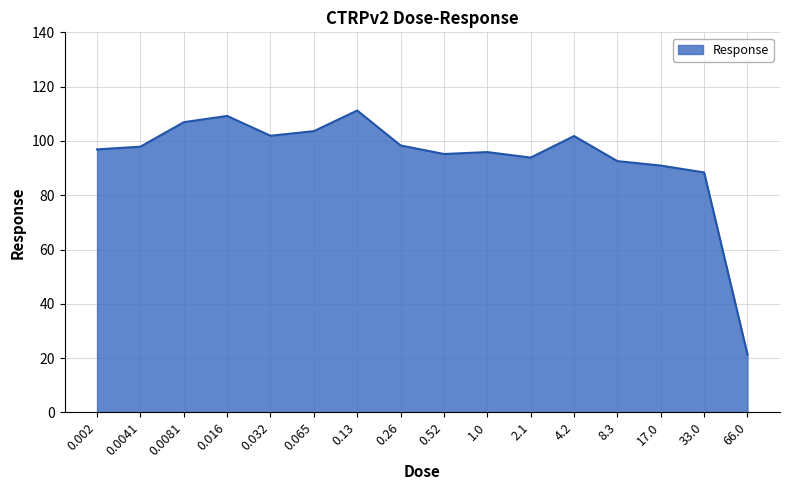

True or false: the data shows 101.8 at 4.2.

True